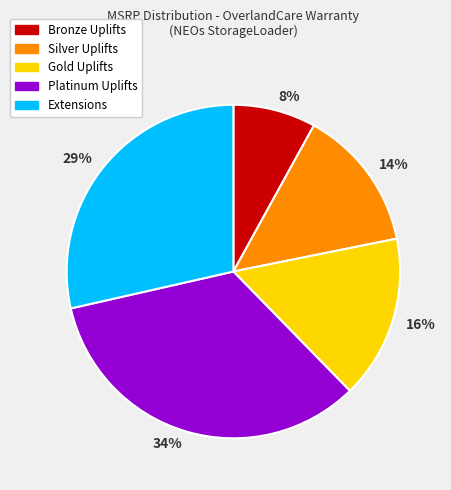

Rank the categories by value from highest to lowest.

34%, 29%, 16%, 14%, 8%